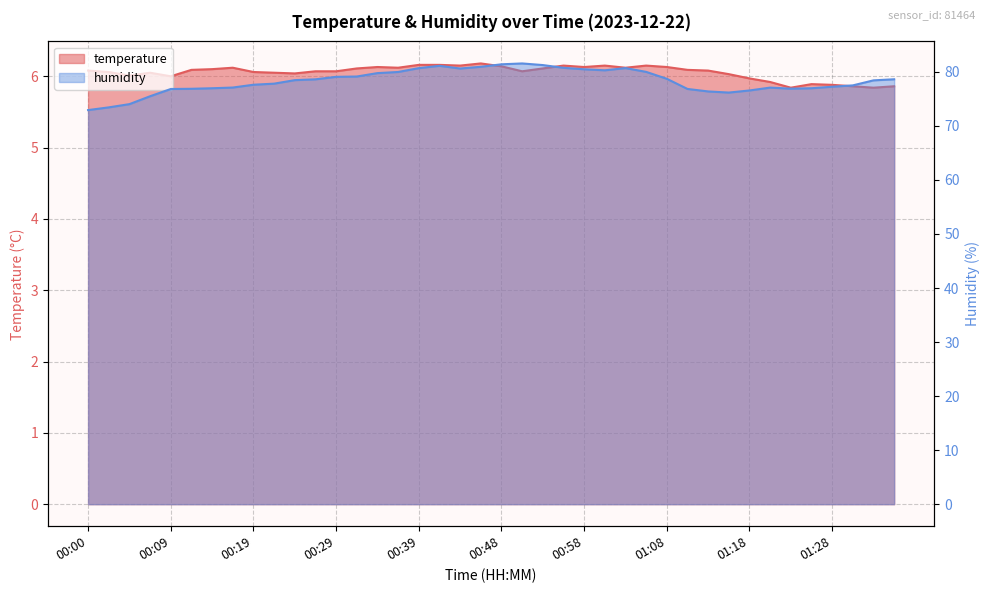

Which has a higher value, 01:11 or 01:28?

01:11